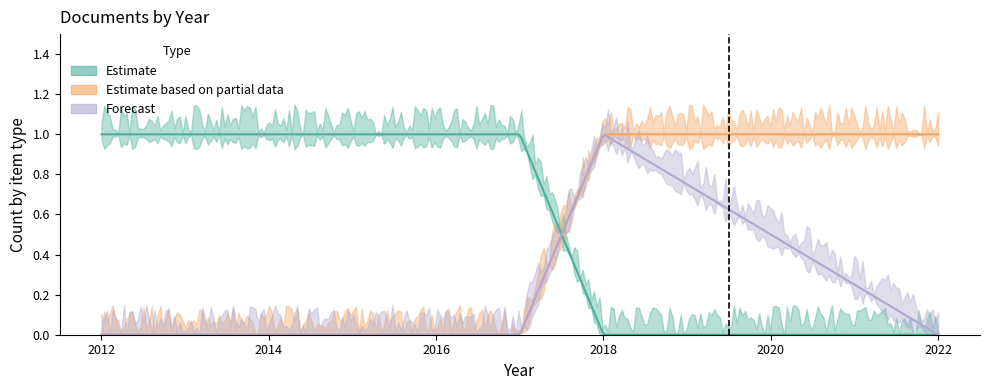

Count the number of data series in this chart.

3